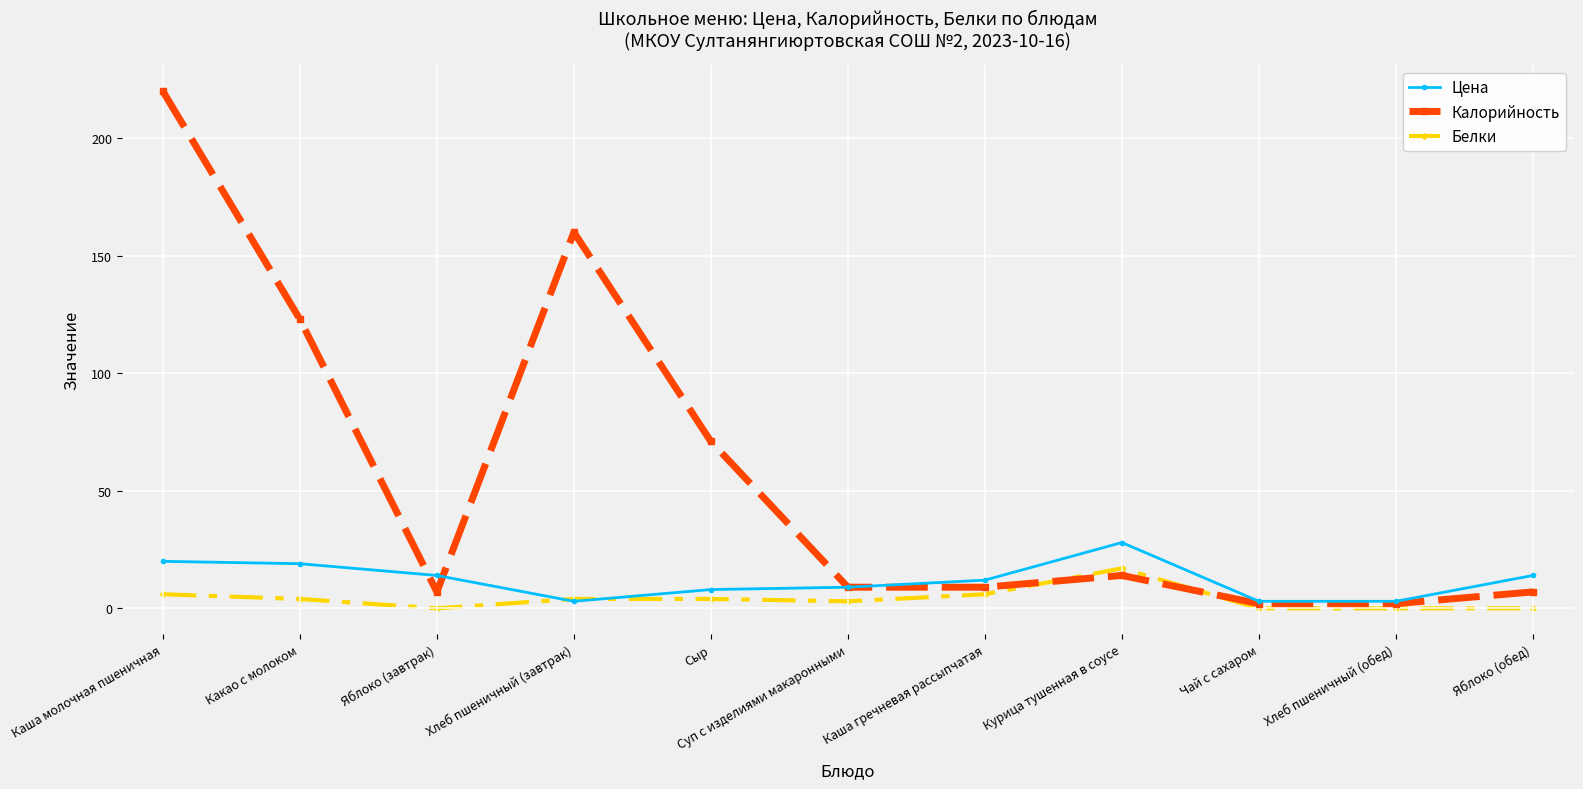

List the series in order of their overall mean, highest first.

Калорийность, Цена, Белки